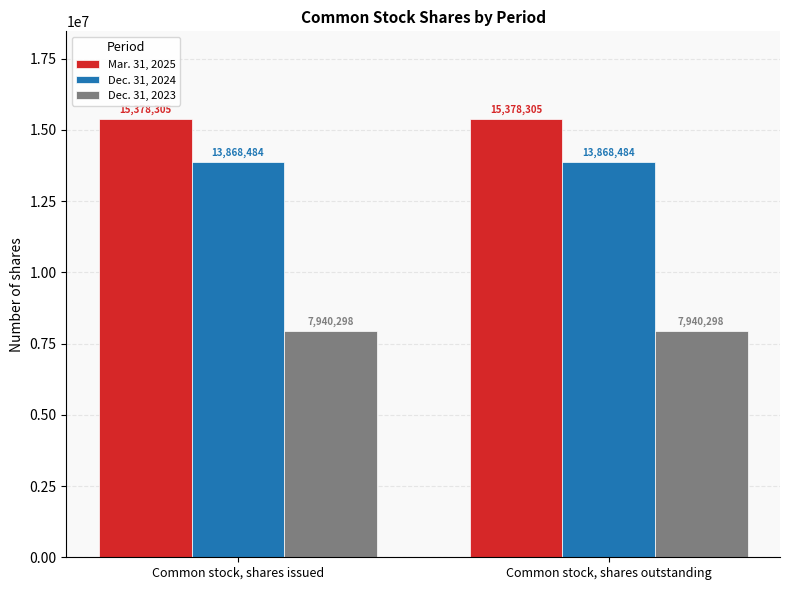

Does the chart contain any negative values?

No